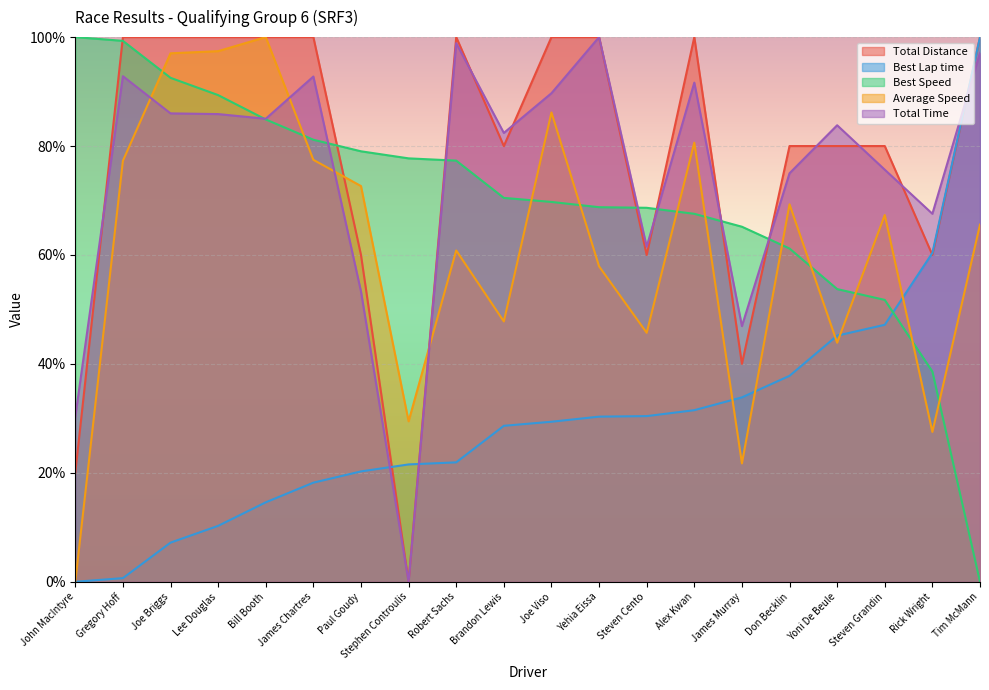

Is it true that Best Speed equals 51.8 at Steven Grandin?

True